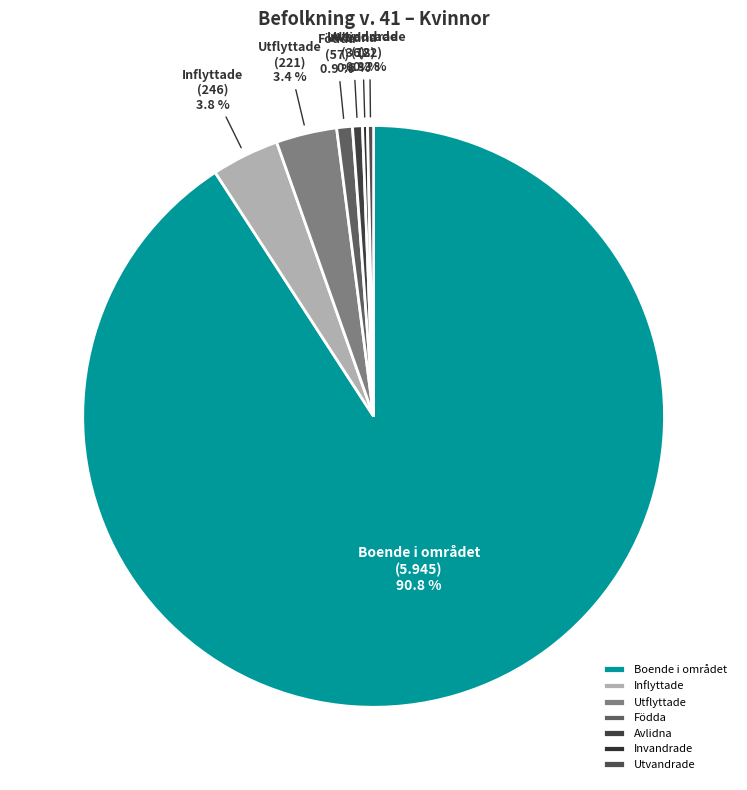

Which slice represents more than half of the pie?

Boende i området